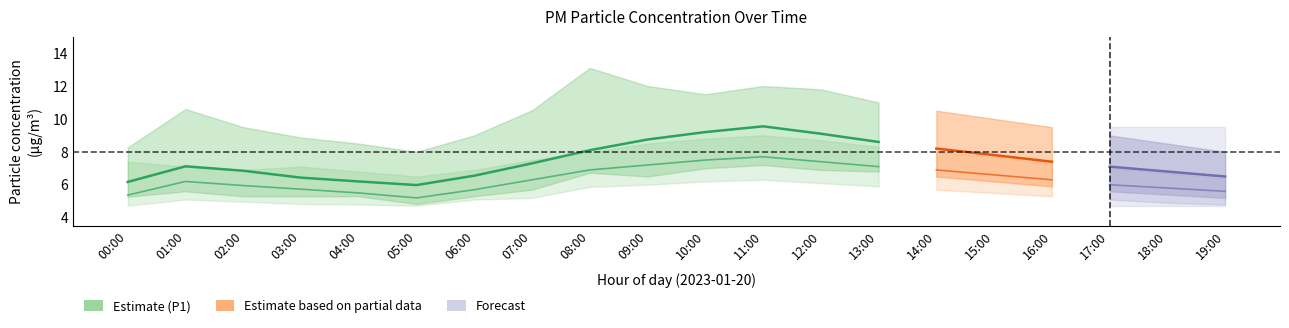

What position from the right is 02:00?

18